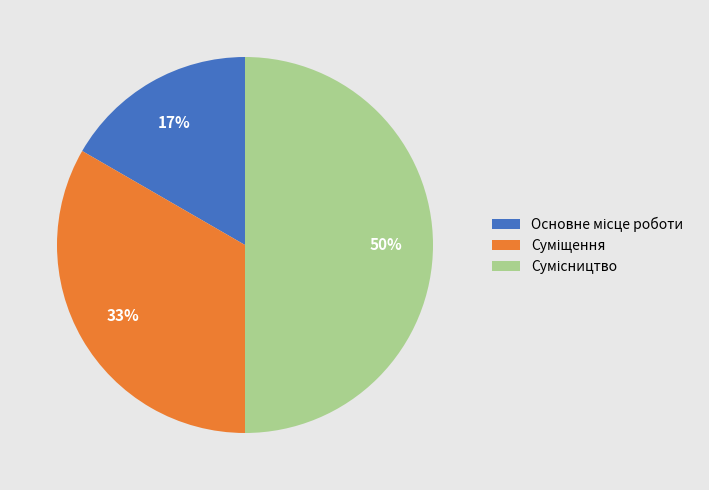

To the nearest percent, what is the average slice percentage?

33%